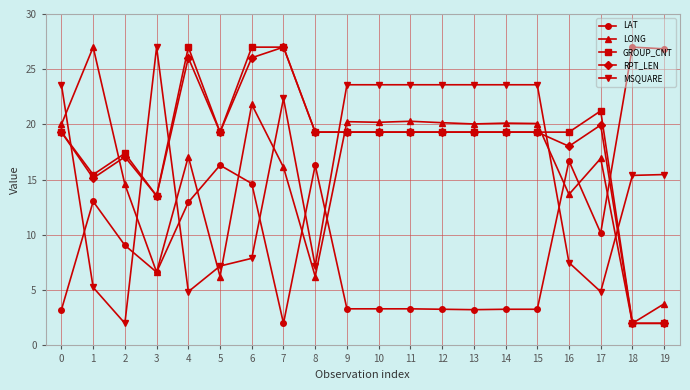

At 17, list the series in order from largest to smallest.

GROUP_CNT, RPT_LEN, LONG, LAT, MSQUARE